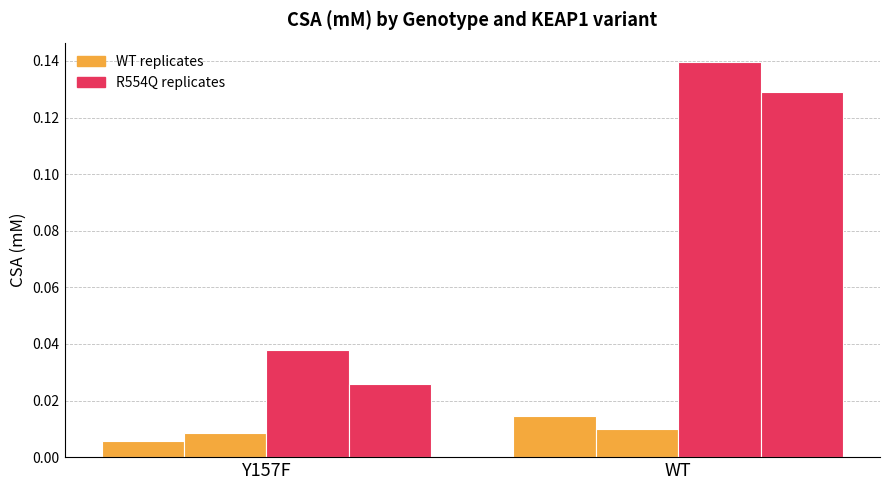

How many distinct data groups are displayed?

4